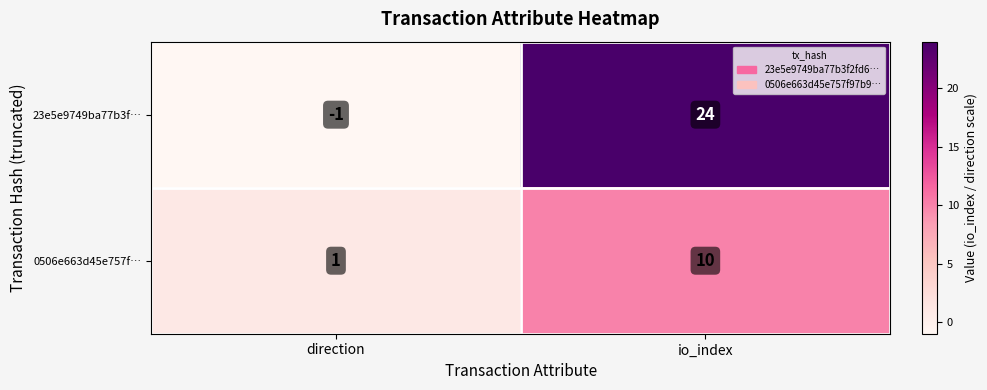

True or false: 0506e663d45e757f… has a value of 0 at direction.

False